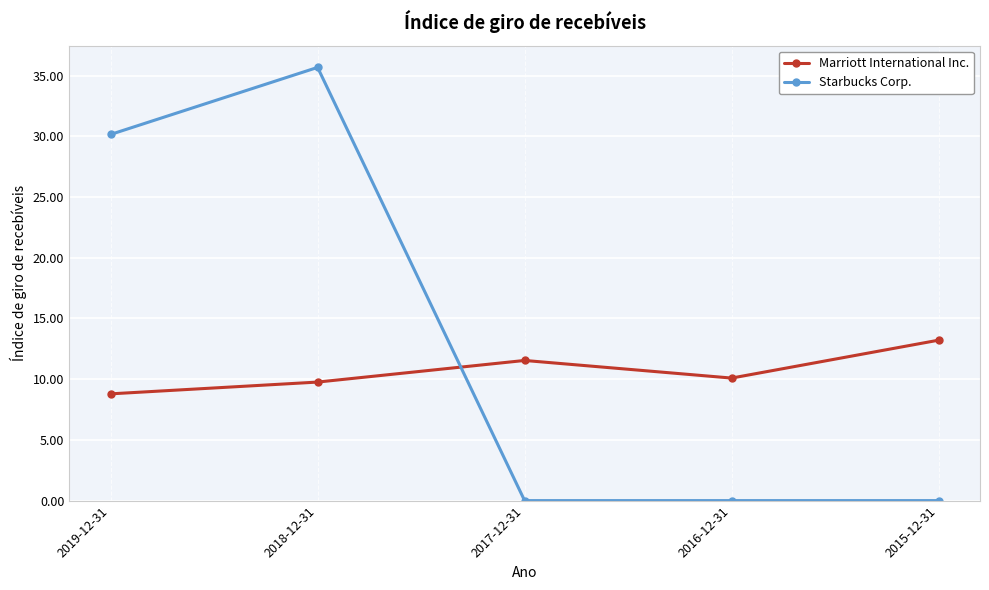

Which series has the largest range (max minus min)?

Starbucks Corp.